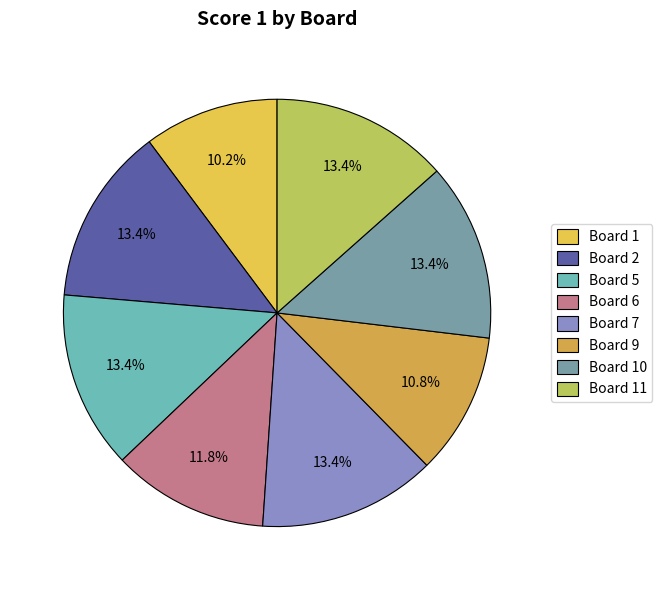

Approximately how many times larger is the value at Board 5 compared to Board 2?

1.0